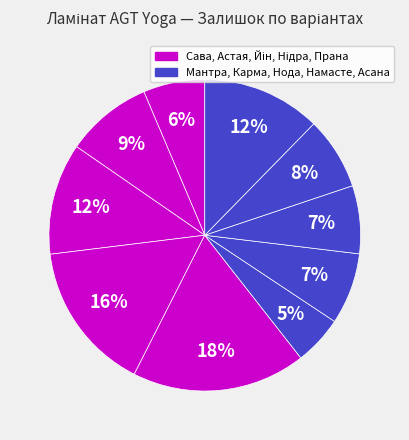

How many segments does this pie chart have?

10